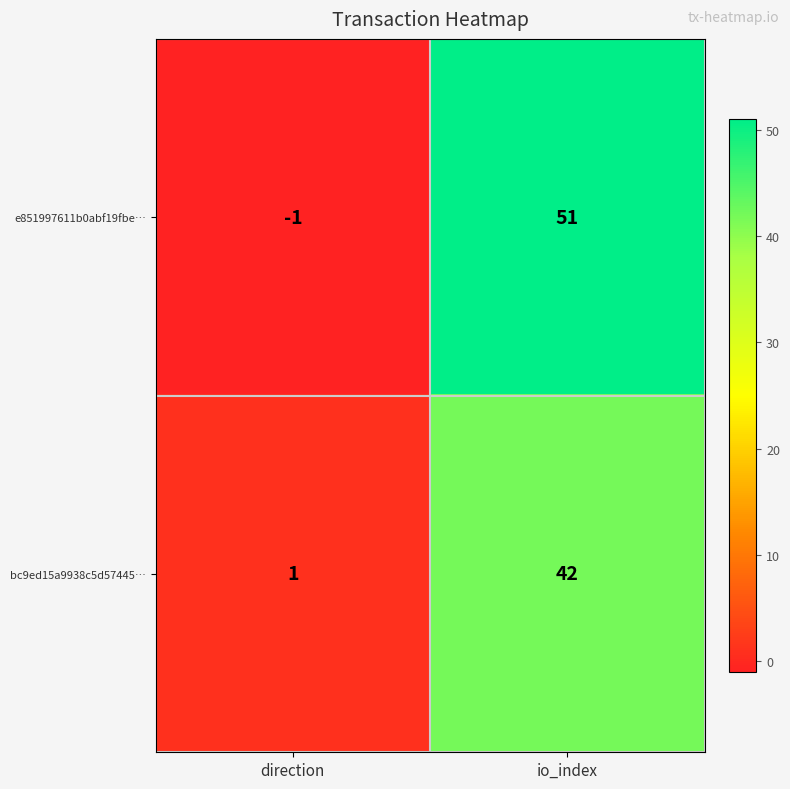

Read the bc9ed15a9938c5d57445… value at io_index, to the nearest 10.

40